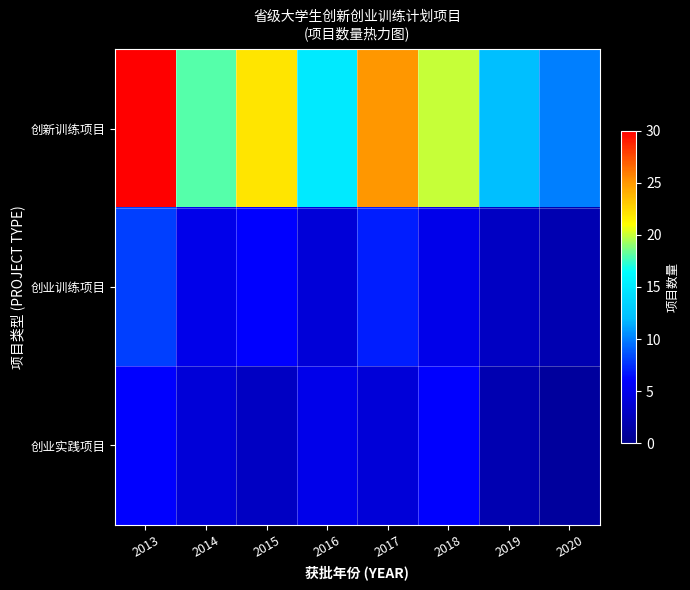

At which category is the sum across all series the highest?

2013